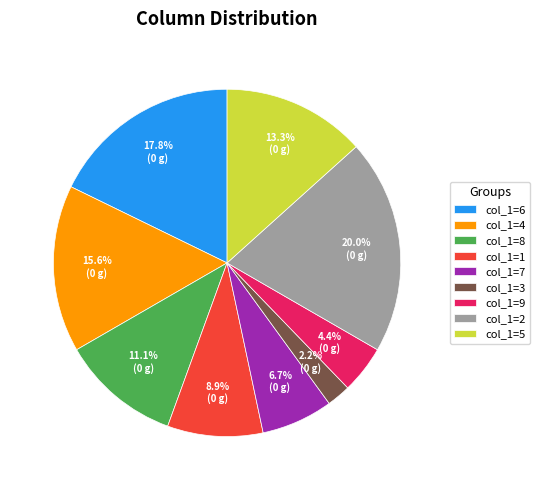

How many slices are in this pie chart?

9